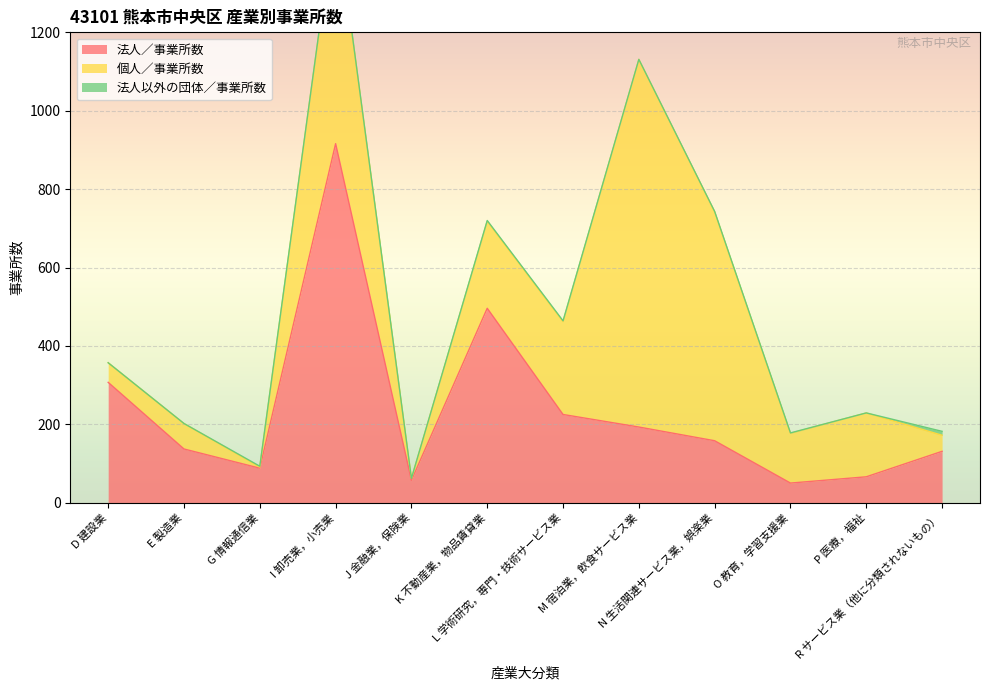

What is the difference between the highest and lowest values at D 建設業?

307